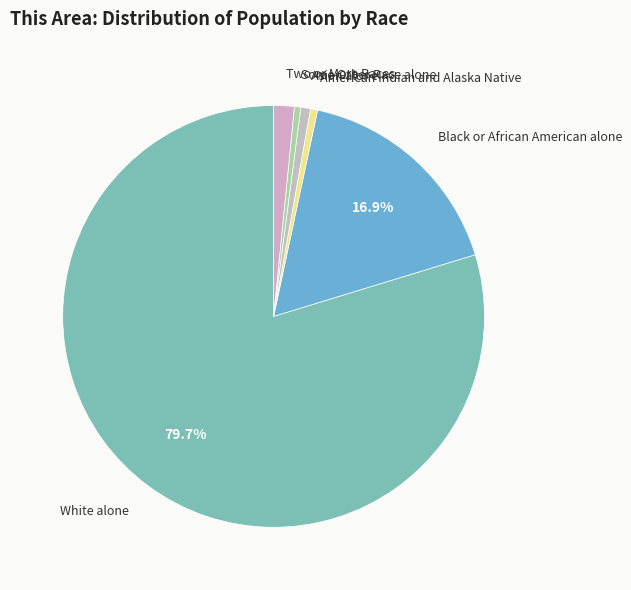

To the nearest percent, what is the difference between the largest and smallest slice percentages?

79%